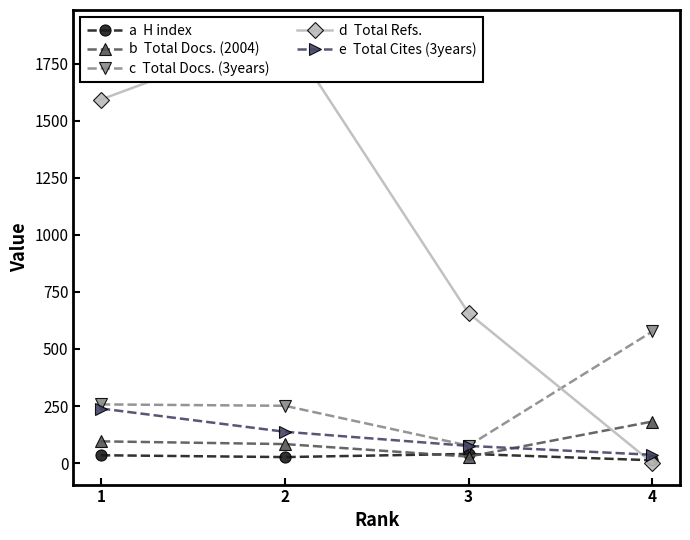

How many data points in Total Cites (3years) are less than 137?

2